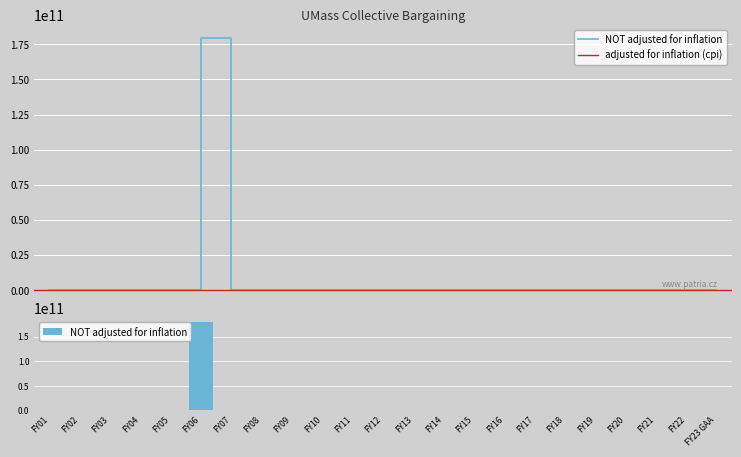

Which label corresponds to the largest value in the chart?

FY06